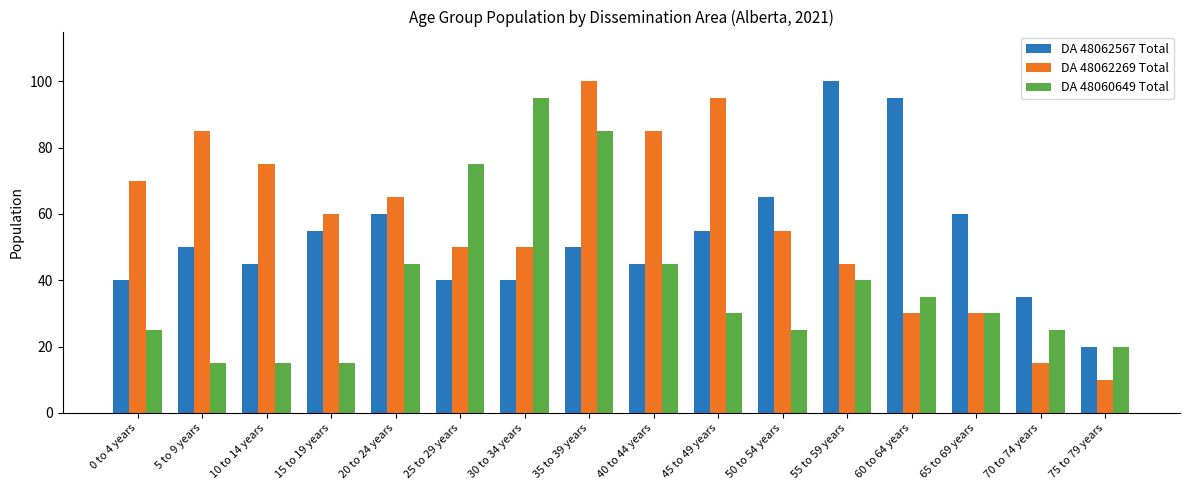

What is the label of the 6th bar from the left?

25 to 29 years